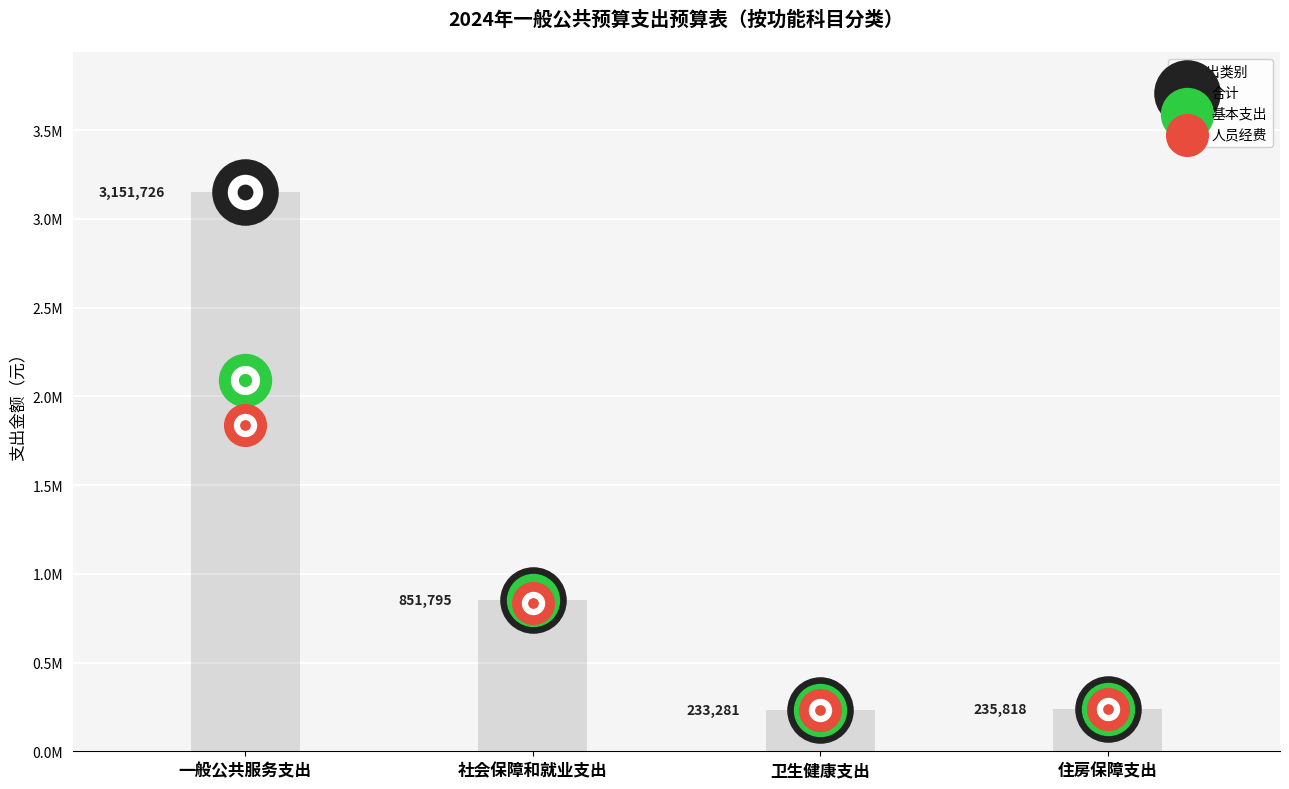

Which series contains the highest Y value?

合计